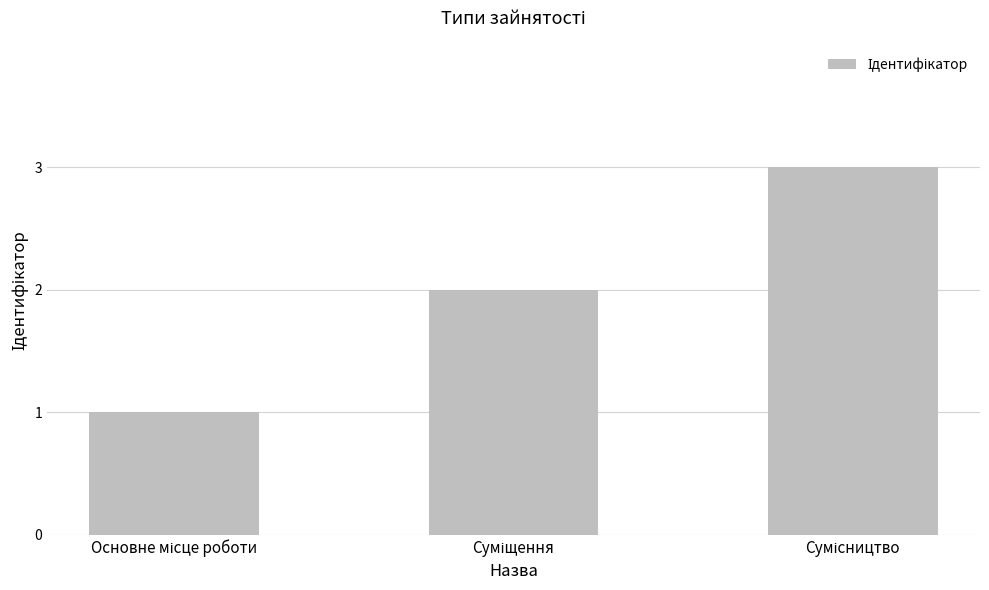

What is the maximum value shown in the chart?

3